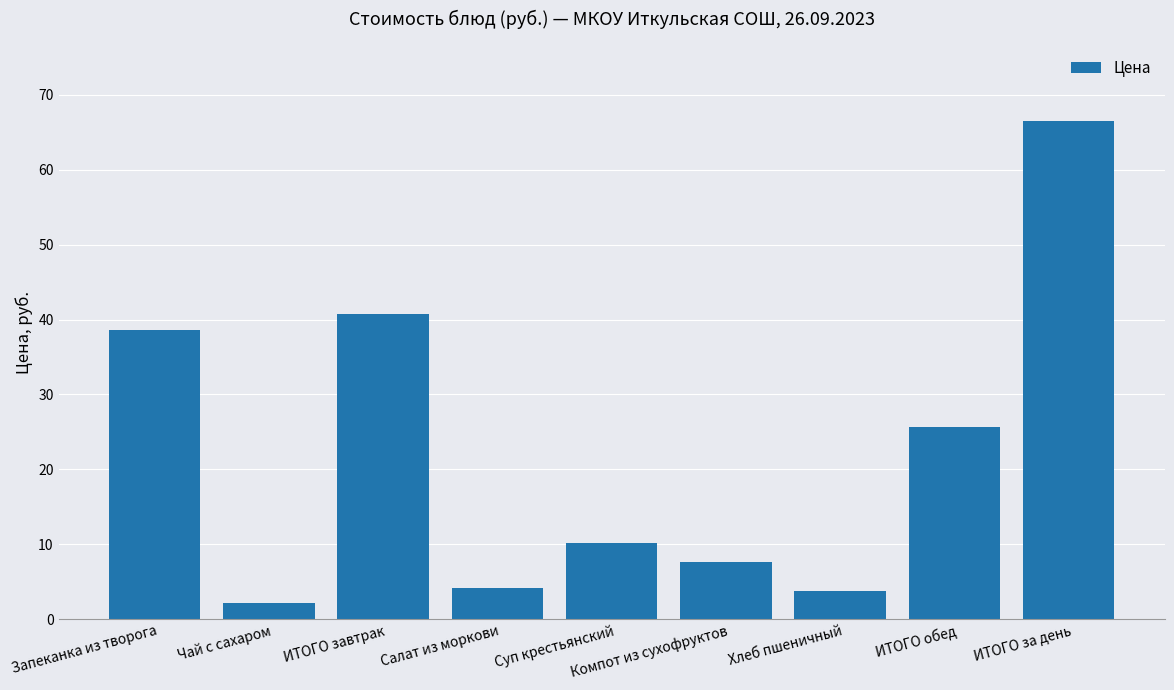

What is the label of the 2nd bar from the right?

ИТОГО обед